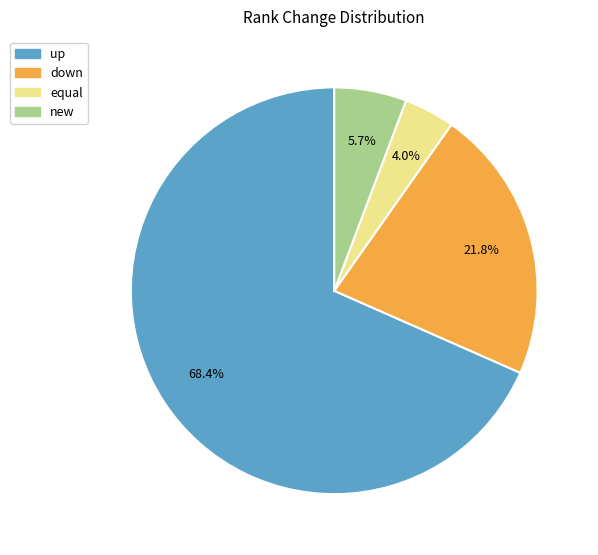

To the nearest percent, what is the difference between the largest and smallest slice percentages?

64%